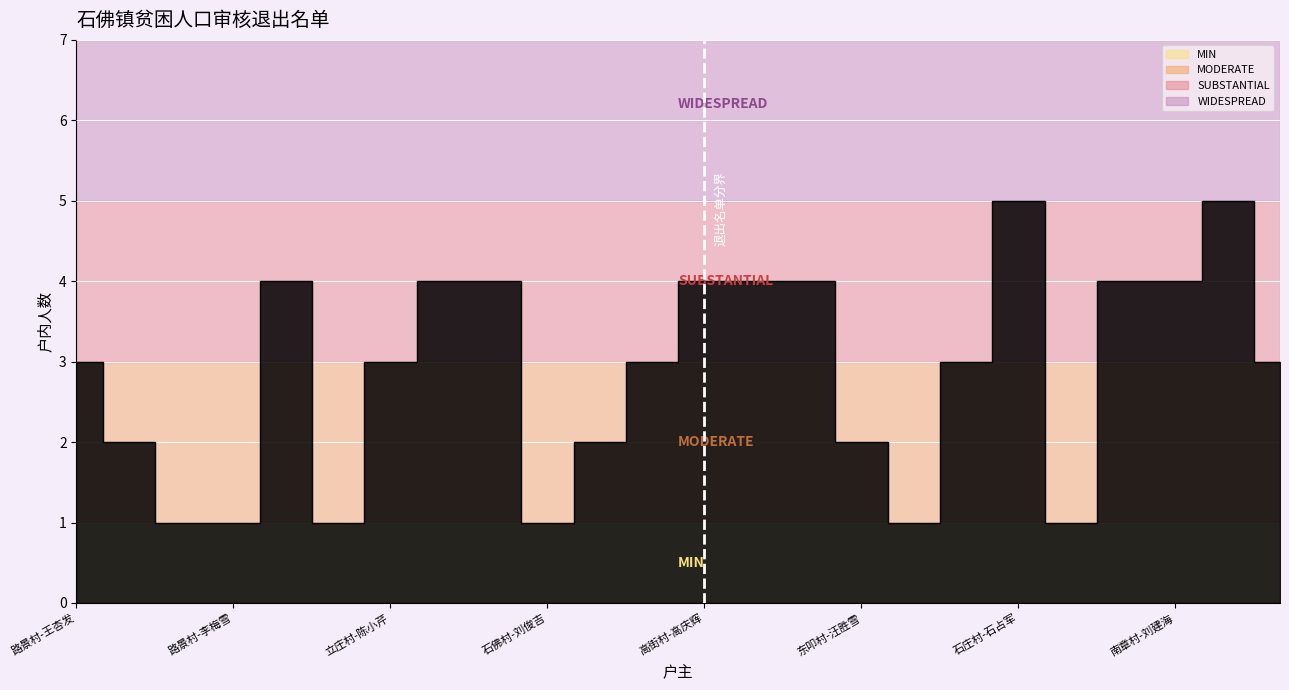

Rank the categories by value from lowest to highest.

路景村-徐路士, 路景村-李梅雪, 路景村-赵小六, 石佛村-刘俊吉, 郑各庄村-赵颖超, 马庄村-马伟超, 路景村-王素先, 王街村-王占刚, 东叩村-汪胜雪, 路景村-王杏发, 立庄村-陈小芹, 高街村-李学会, 北程村-崔拴庄, 南程村-崔玉恒, 路景村-陈小丽, 石佛村-杨秀全, 石佛村-江贺兰, 高街村-高庆辉, 甄庄村-甄树强, 甄庄村-刘会杰, 马庄村-马纪昌, 南章村-刘建海, 石庄村-石占军, 南程村-崔亚军